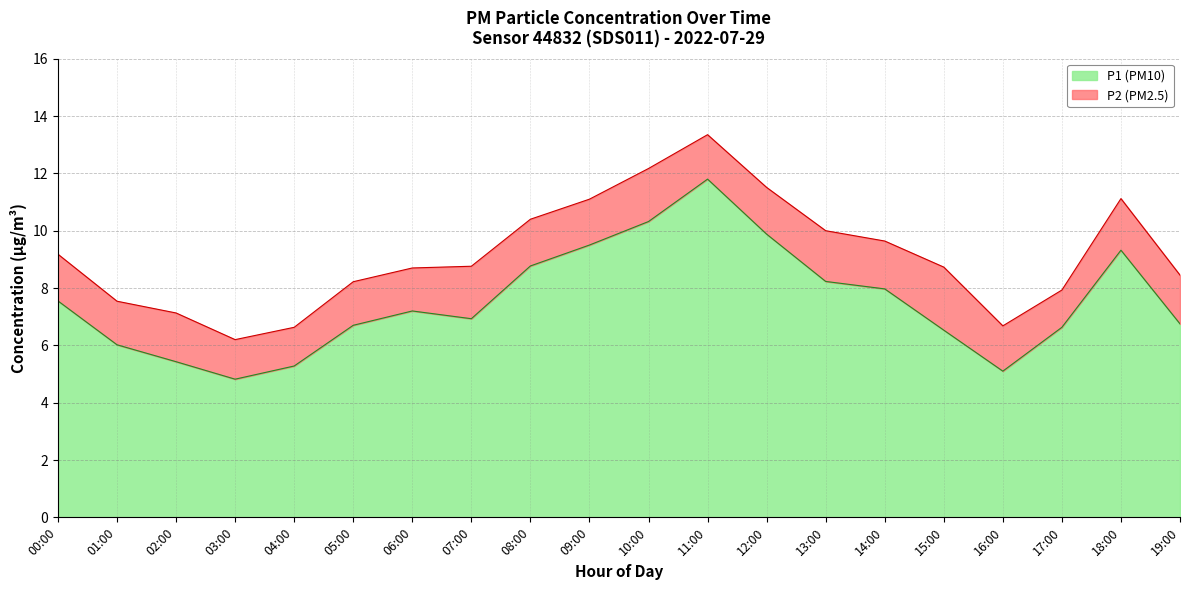

What is the label of the 8th point from the right?

12:00